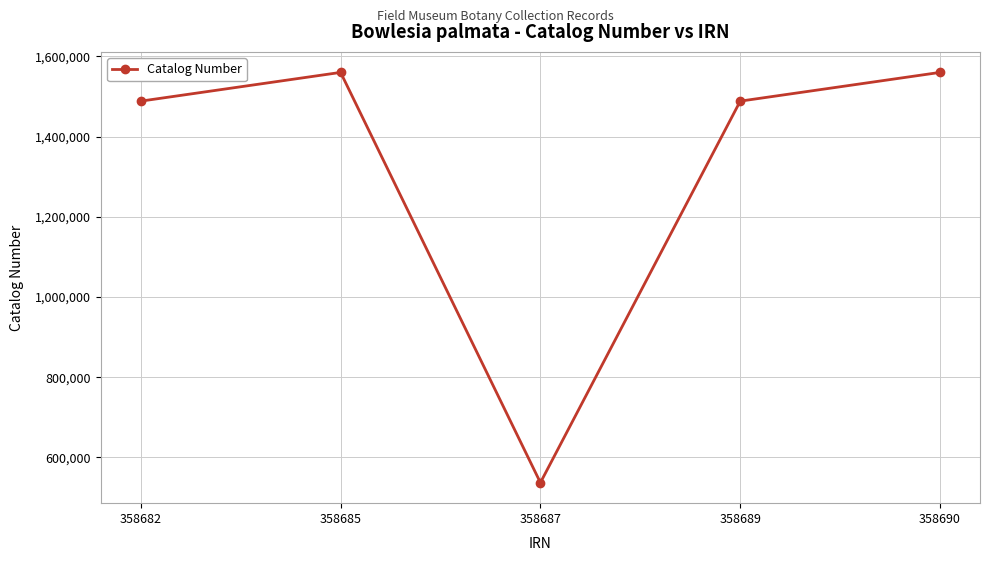

How many points are higher than both their immediate neighbors (excluding endpoints)?

1